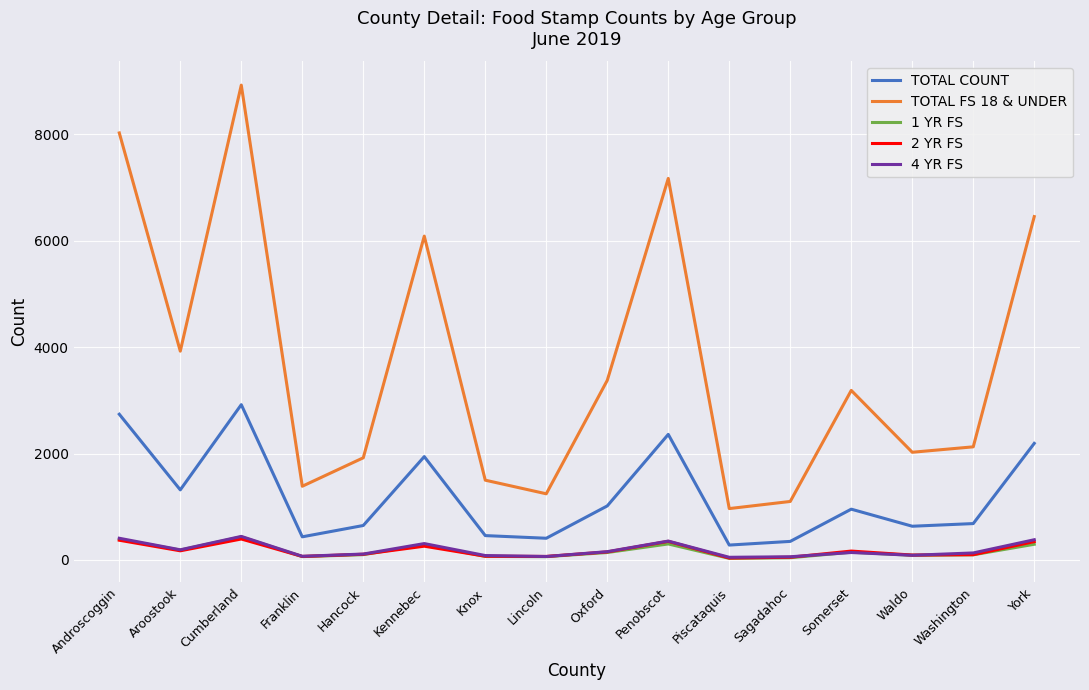

Which series has the largest total across all categories?

TOTAL FS 18 & UNDER